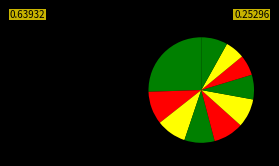

To the nearest percent, what is the average slice percentage?

10%